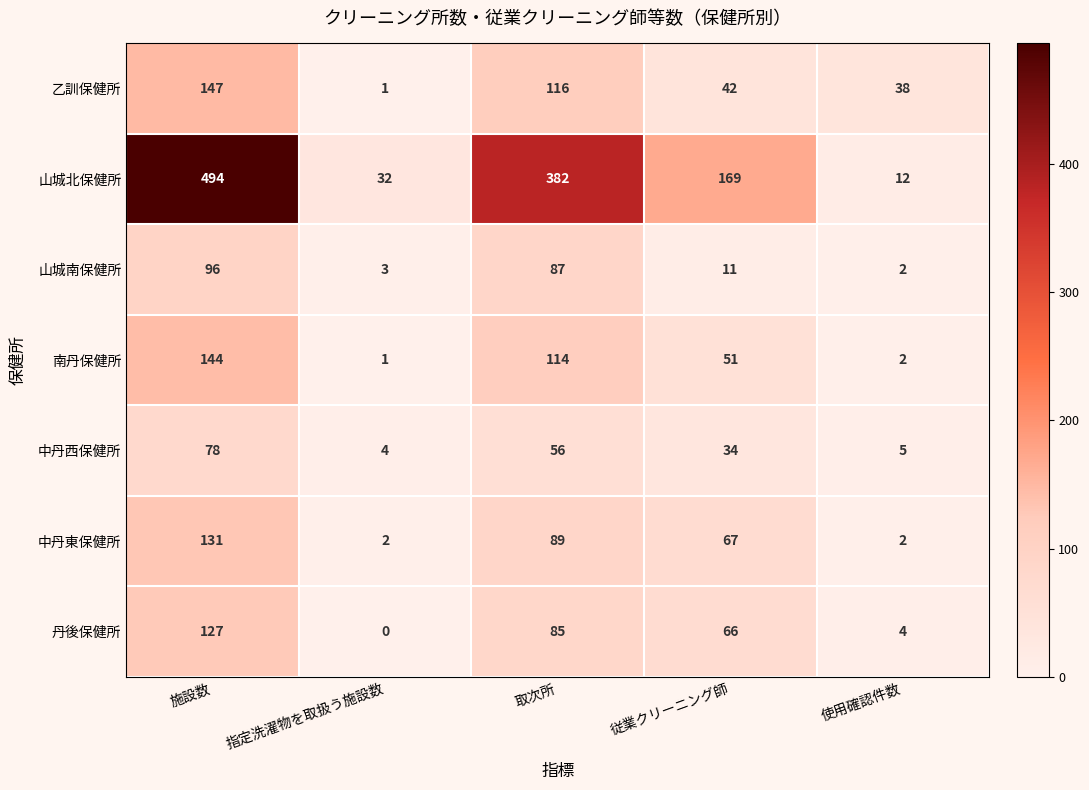

Which category has the lowest value across all series?

指定洗濯物を取扱う施設数